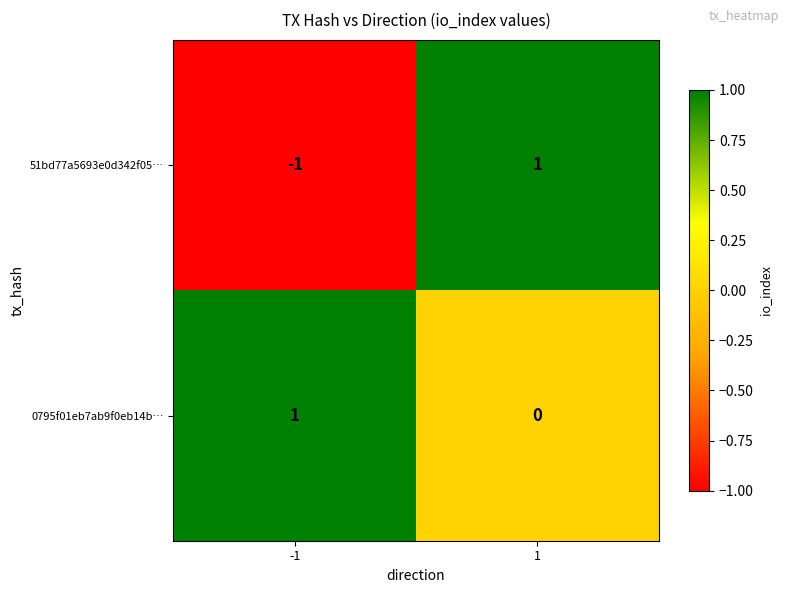

At how many categories does at least one series exceed 0?

2